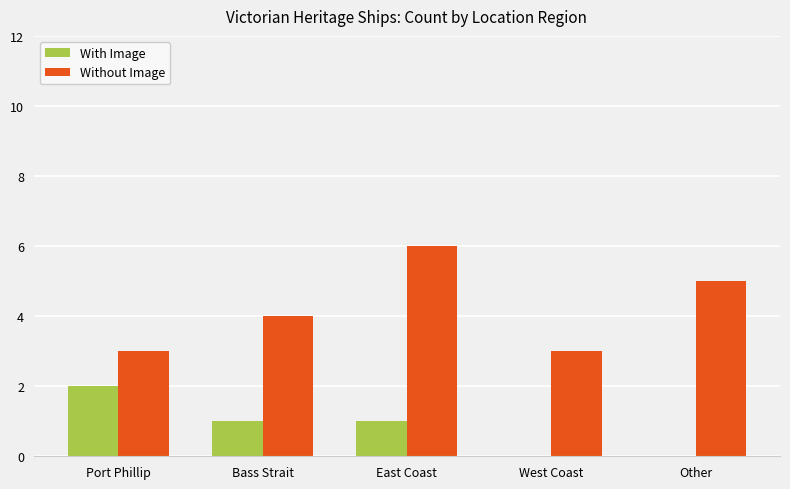

Reading right to left, transcribe all the data shown in this chart.

With Image: 0	0	1	1	2
Without Image: 5	3	6	4	3